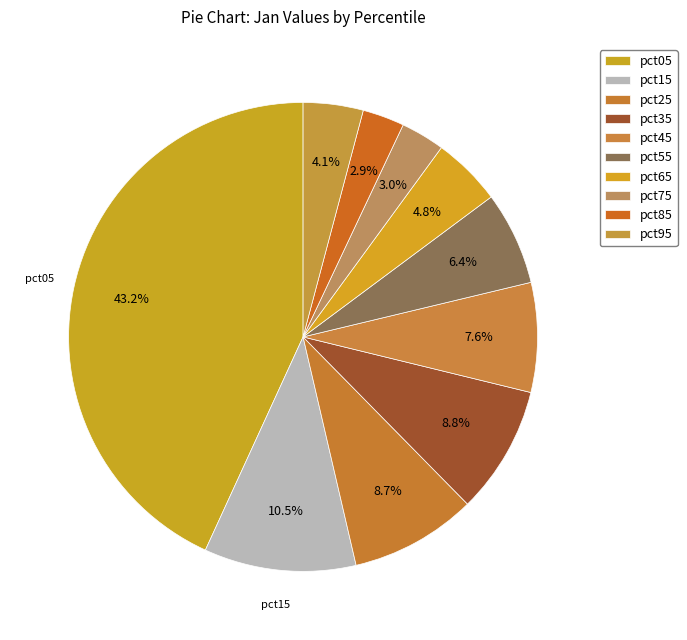

Combined, do pct15 and pct45 account for over 50%?

No